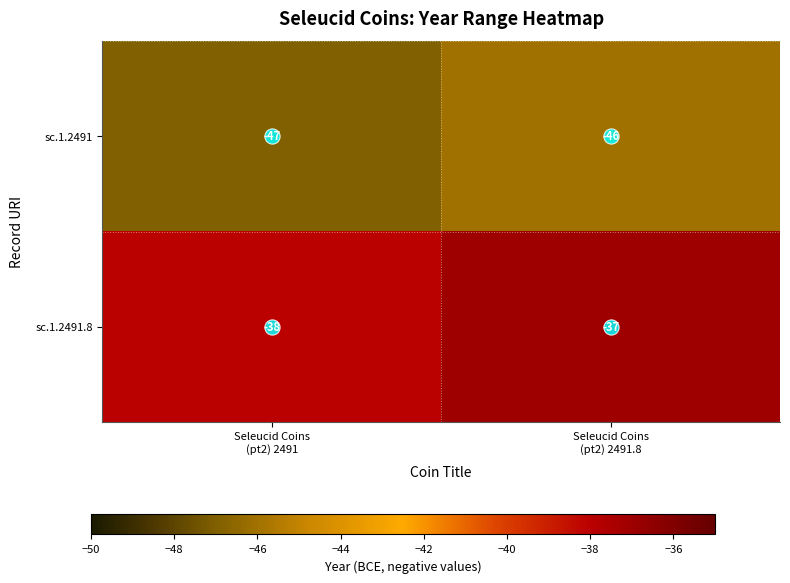

List the series in order of their overall mean, lowest first.

sc.1.2491, sc.1.2491.8